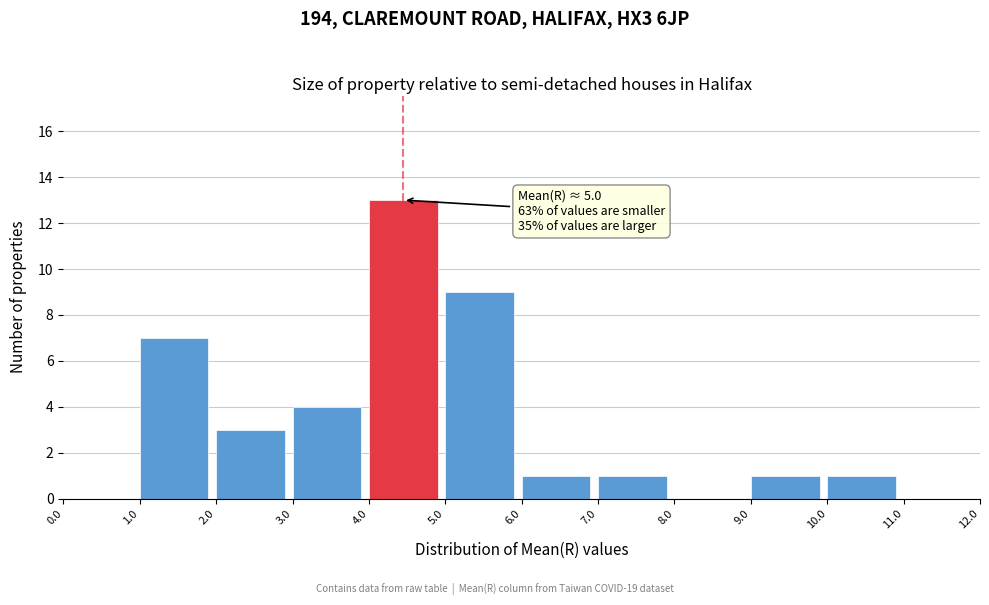

Over which range of the x-axis is the bar tallest?

4.0 to 5.0